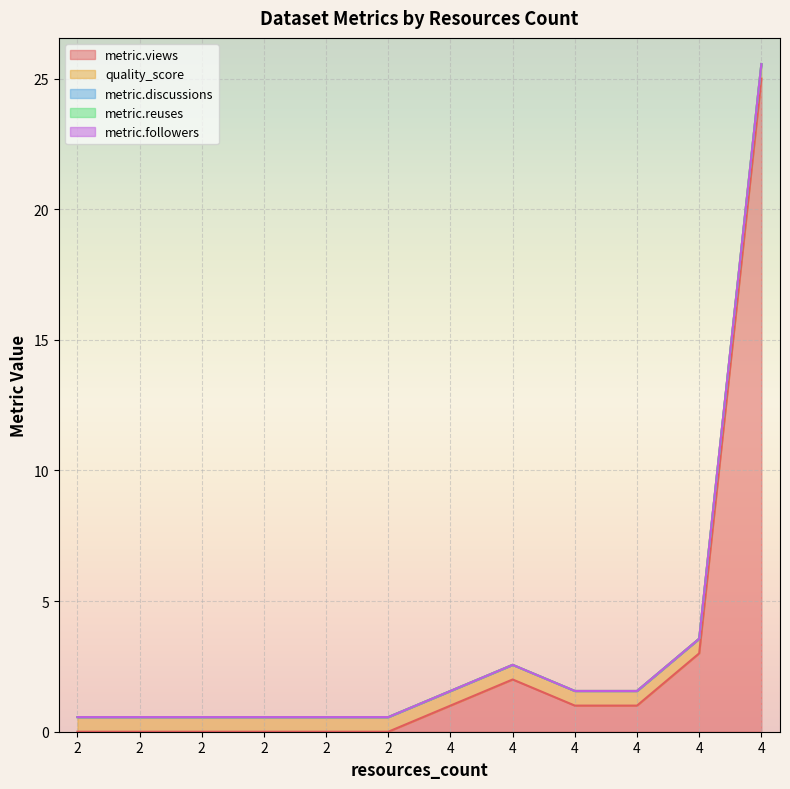

Is the value of metric.reuses at 2 greater than the value of quality_score at 4?

No